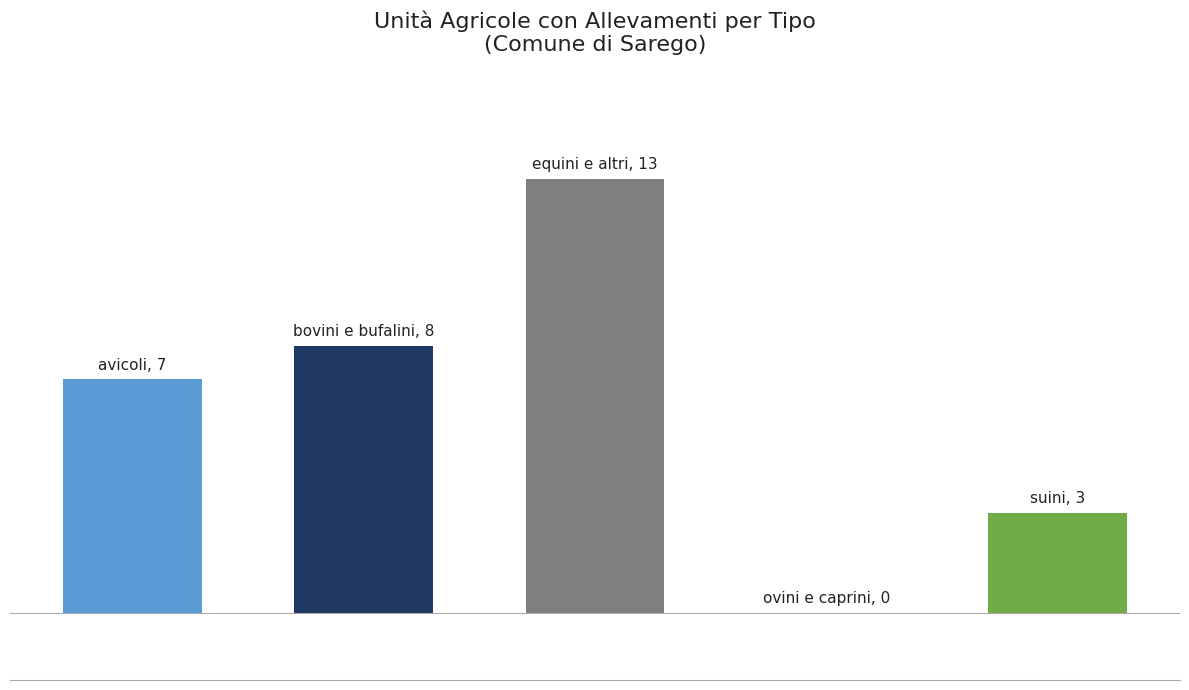

Are the bars horizontal?

No